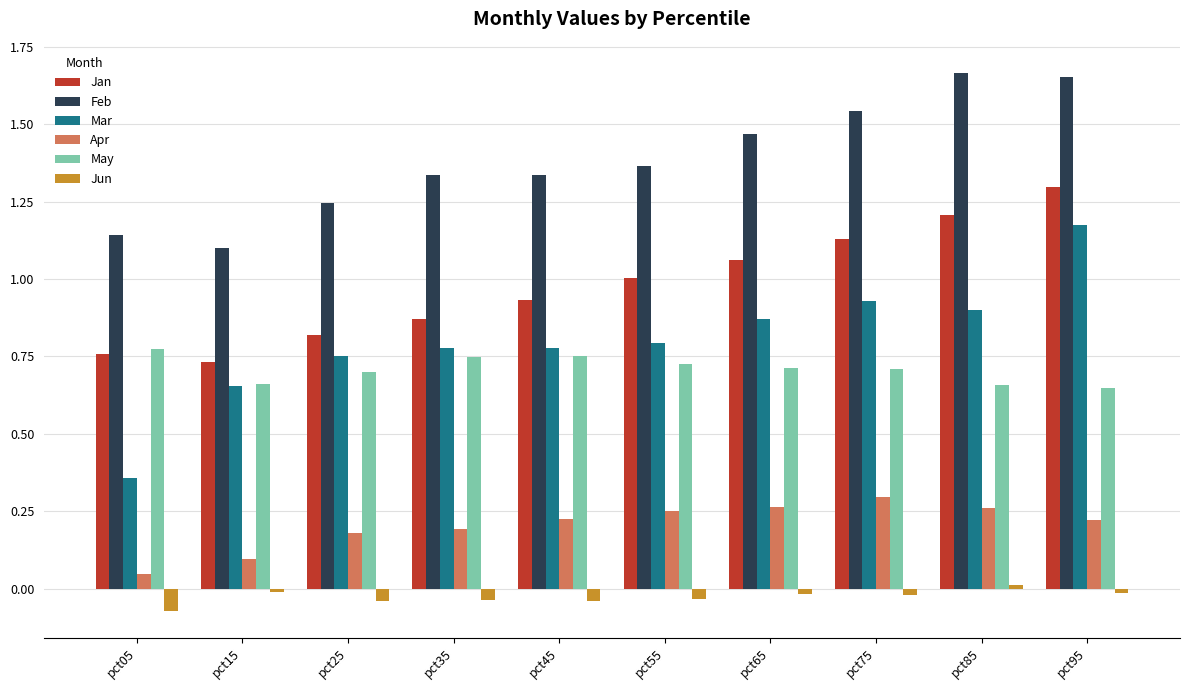

What are all the series names shown in the legend?

Jan, Feb, Mar, Apr, May, Jun